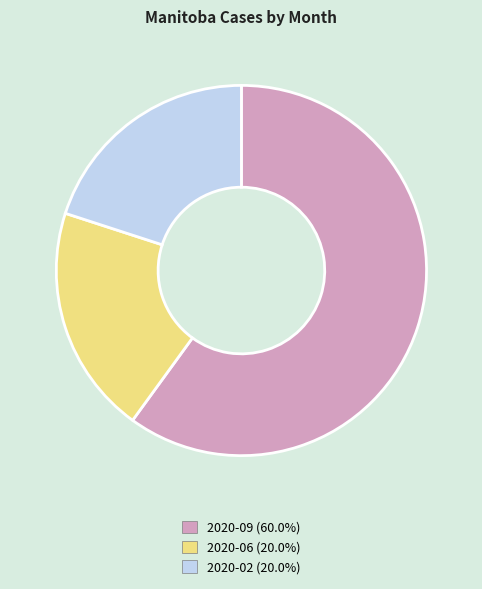

Does 2020-09 account for over 50% of the chart?

Yes